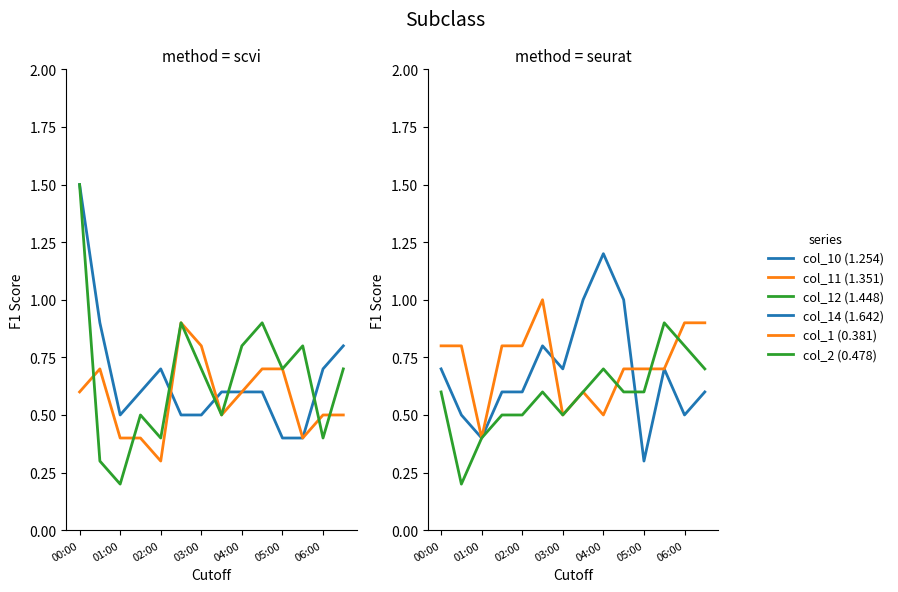

Does the chart have visible grid lines?

No